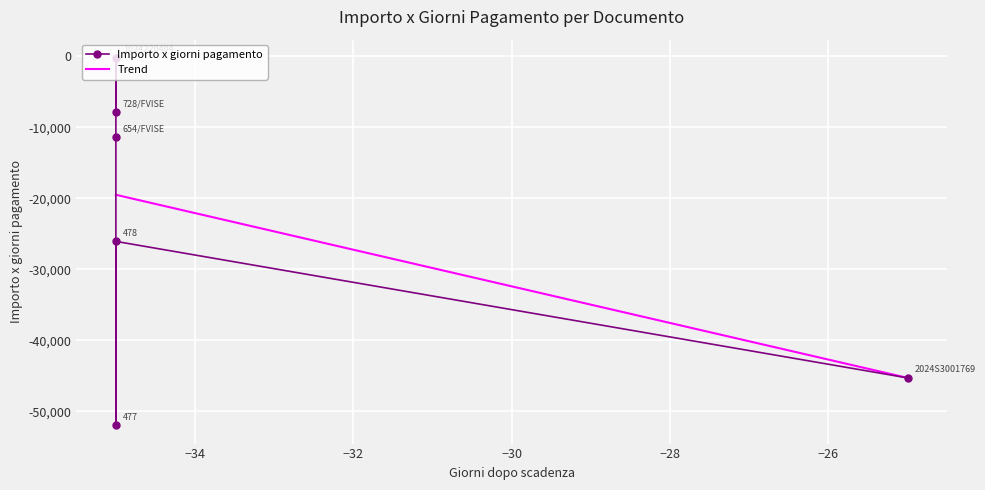

True or false: the data shows -37372.7 at 478.

False